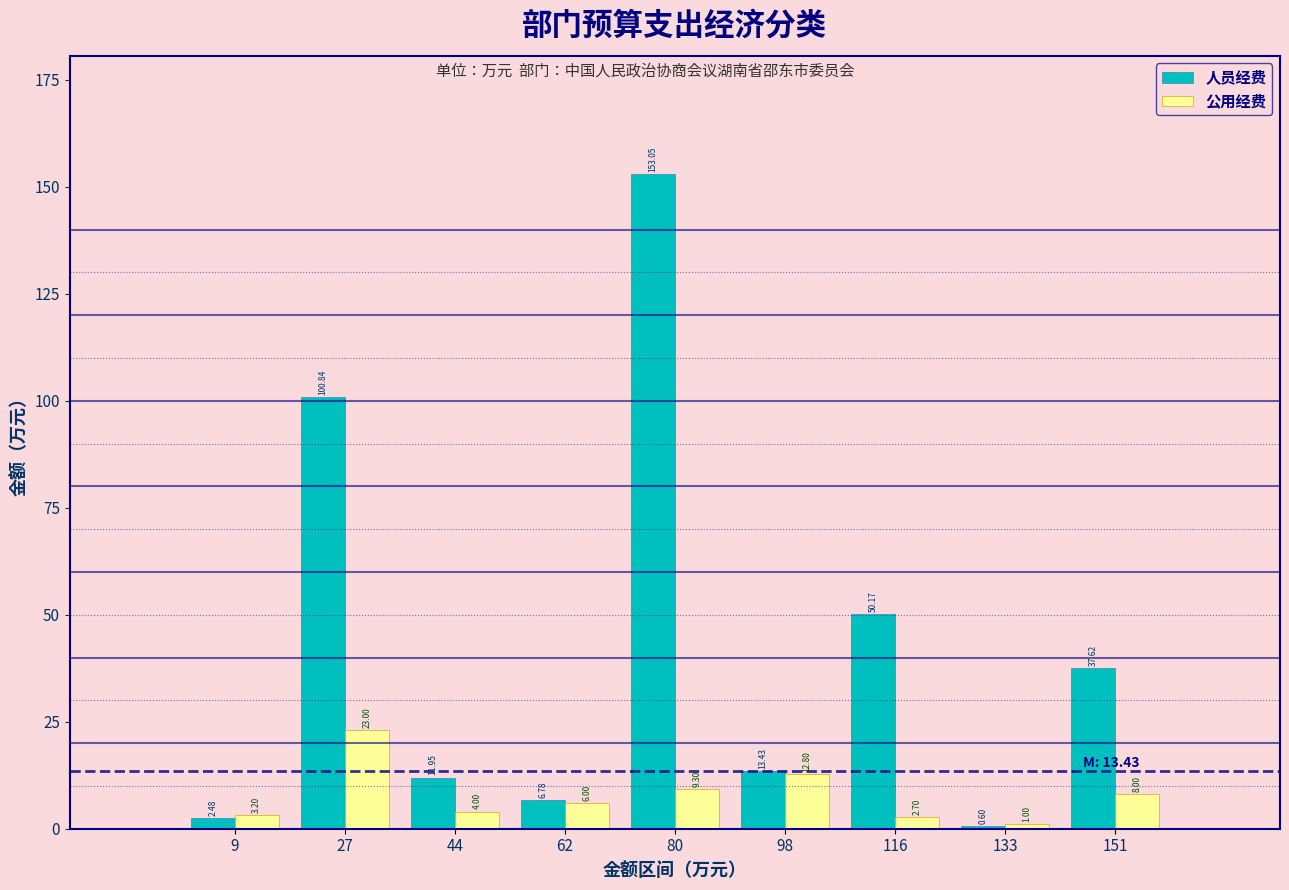

What is the sum of the 人员经费 values at 9 and 62?

9.3